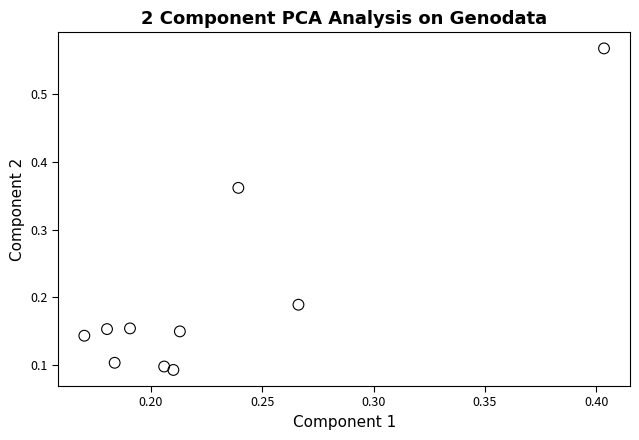

What is the range of Y values (max minus min)?

0.5